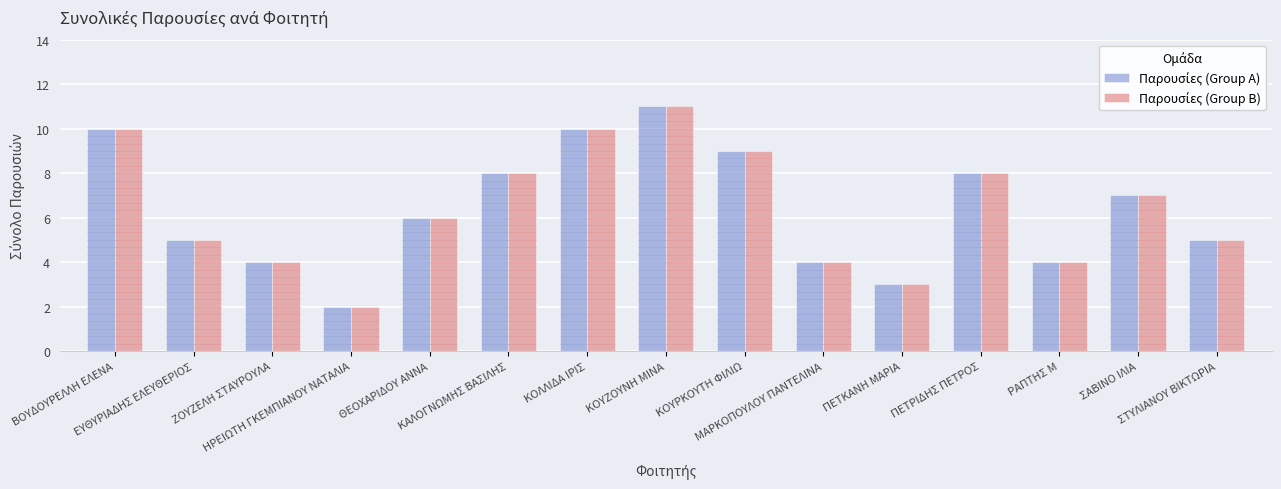

What is the greatest value displayed?

11